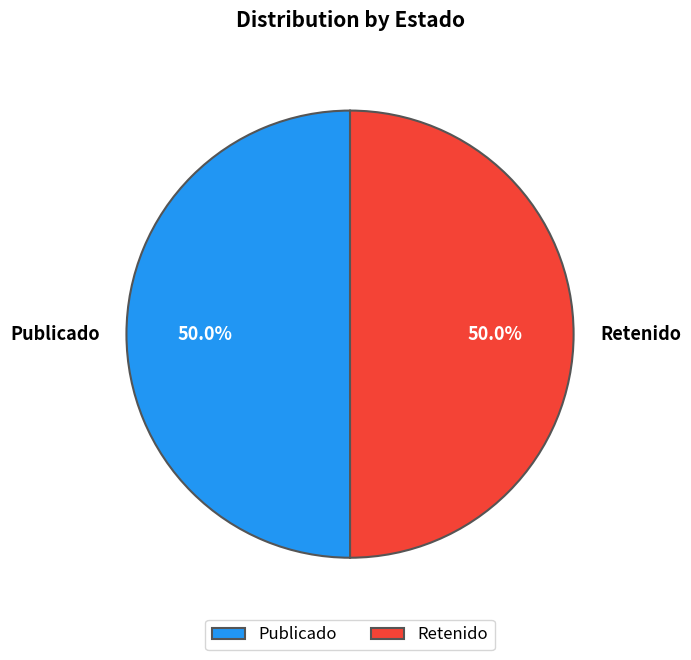

How many segments does this pie chart have?

2